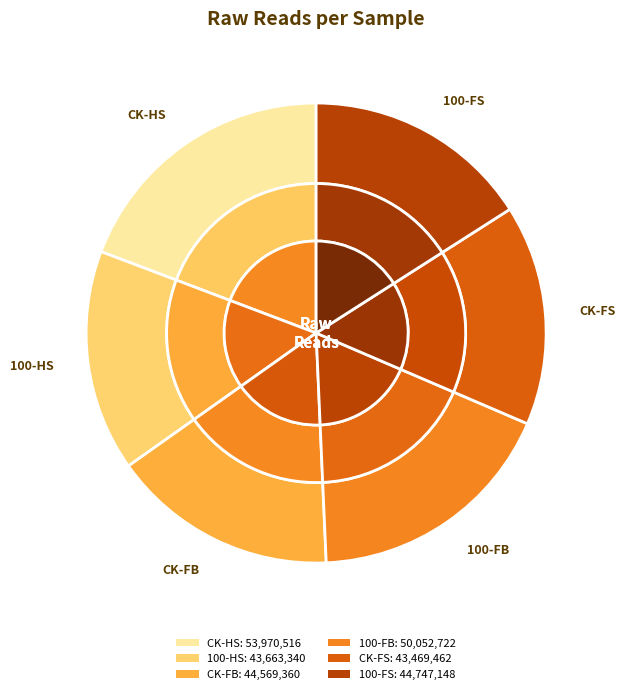

Rank the categories by value from highest to lowest.

CK-HS, 100-FB, 100-FS, CK-FB, 100-HS, CK-FS